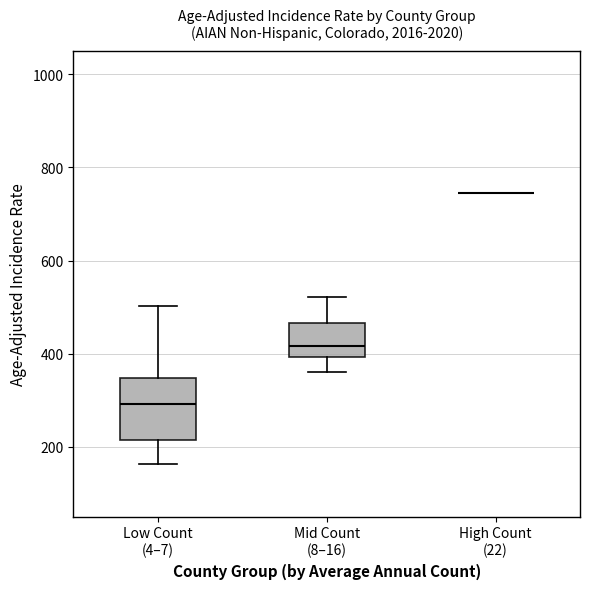

Which box is the tallest, from its lower edge to its upper edge?

Low Count (4–7)